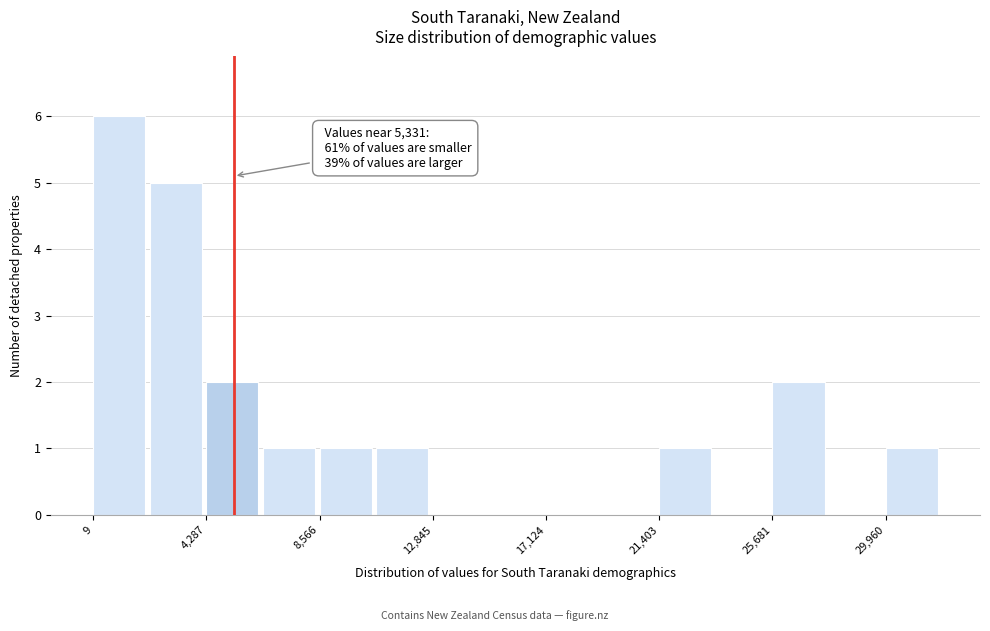

Which range on the x-axis has the tallest bar?

0 to 2000